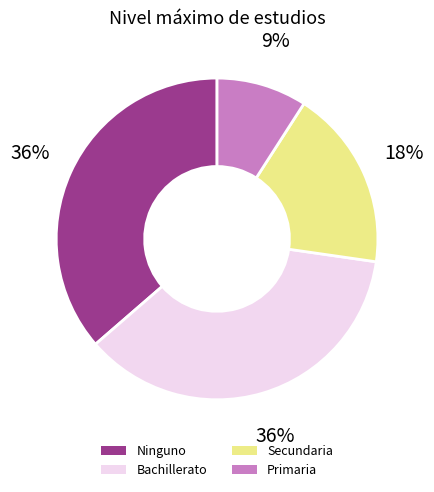

True or false: Secundaria accounts for 18% of the total.

True